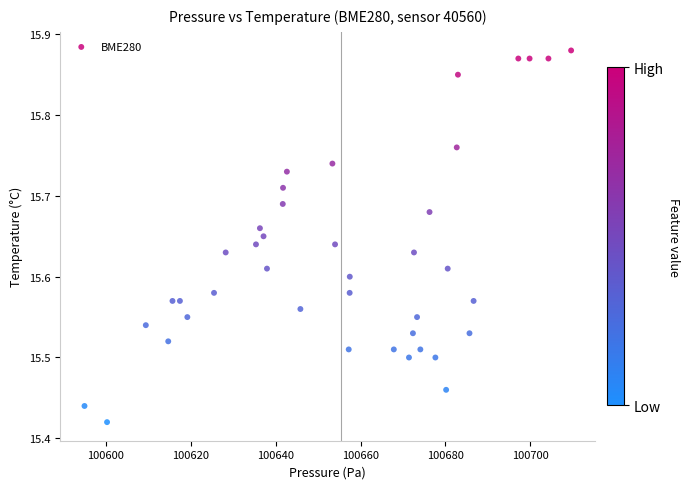

What is the range of X values (max minus min)?

114.6